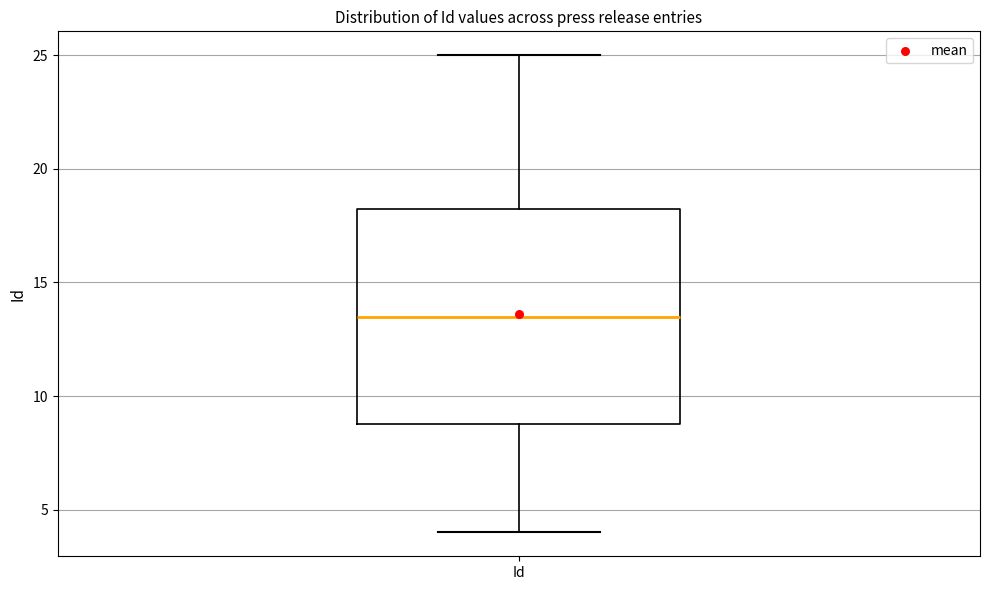

Read this box plot against the y-axis: the position of the median line, the range covered by the box, and the ends of both whiskers. The values are not printed on the chart, so give them approximately, as read against the axis.

median 13.5, box 9.0 to 18.5, whiskers 4.0 to 25.0